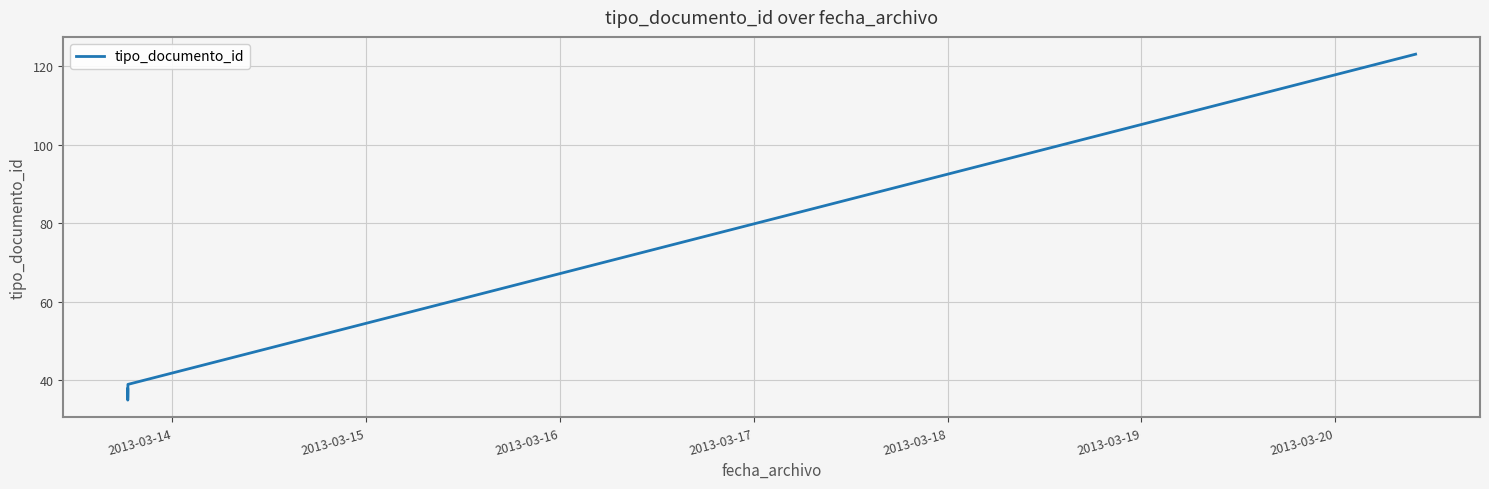

What is the difference between the second highest and minimum values?

4